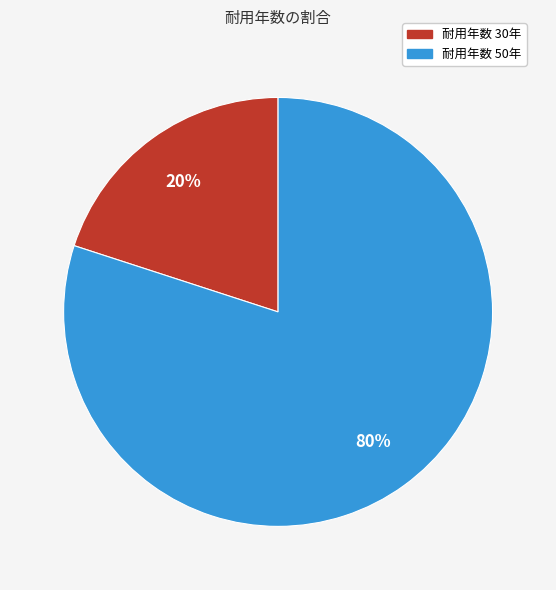

Is there any slice that represents more than half of the pie?

Yes